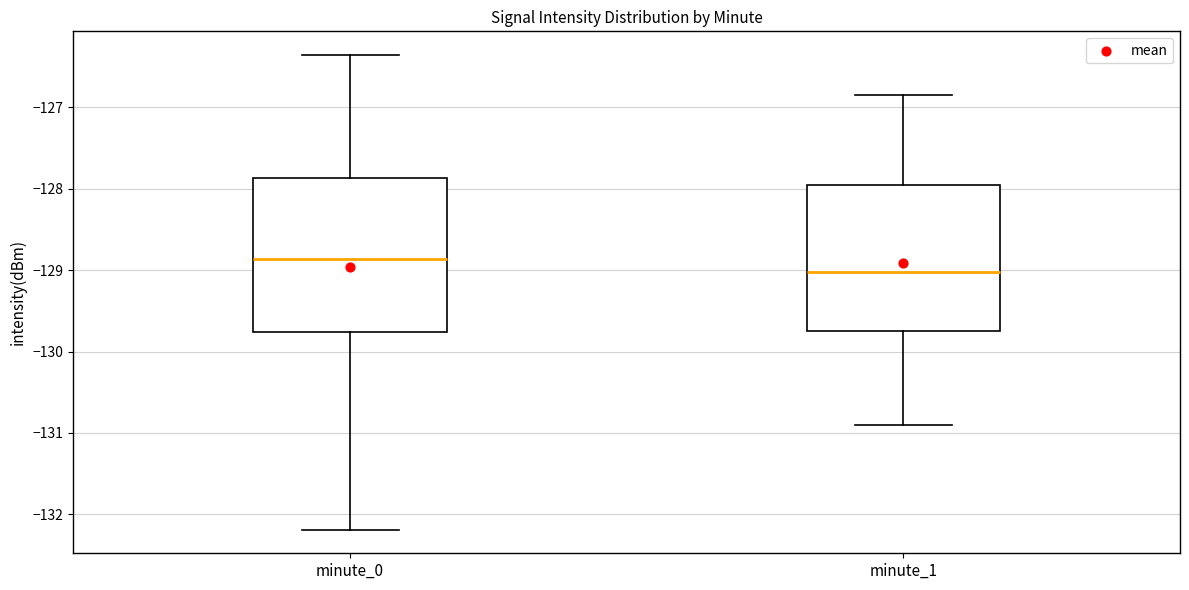

Reading left to right, transcribe this box plot: for each box, give where its median line is, the range the box spans, and where its two whiskers end, as read against the y-axis. The values are not printed on the chart, so give them approximately, as read against the axis.

minute_0: median -128.9, box -129.8 to -127.9, whiskers -132.2 to -126.4
minute_1: median -129.0, box -129.7 to -127.9, whiskers -130.9 to -126.9